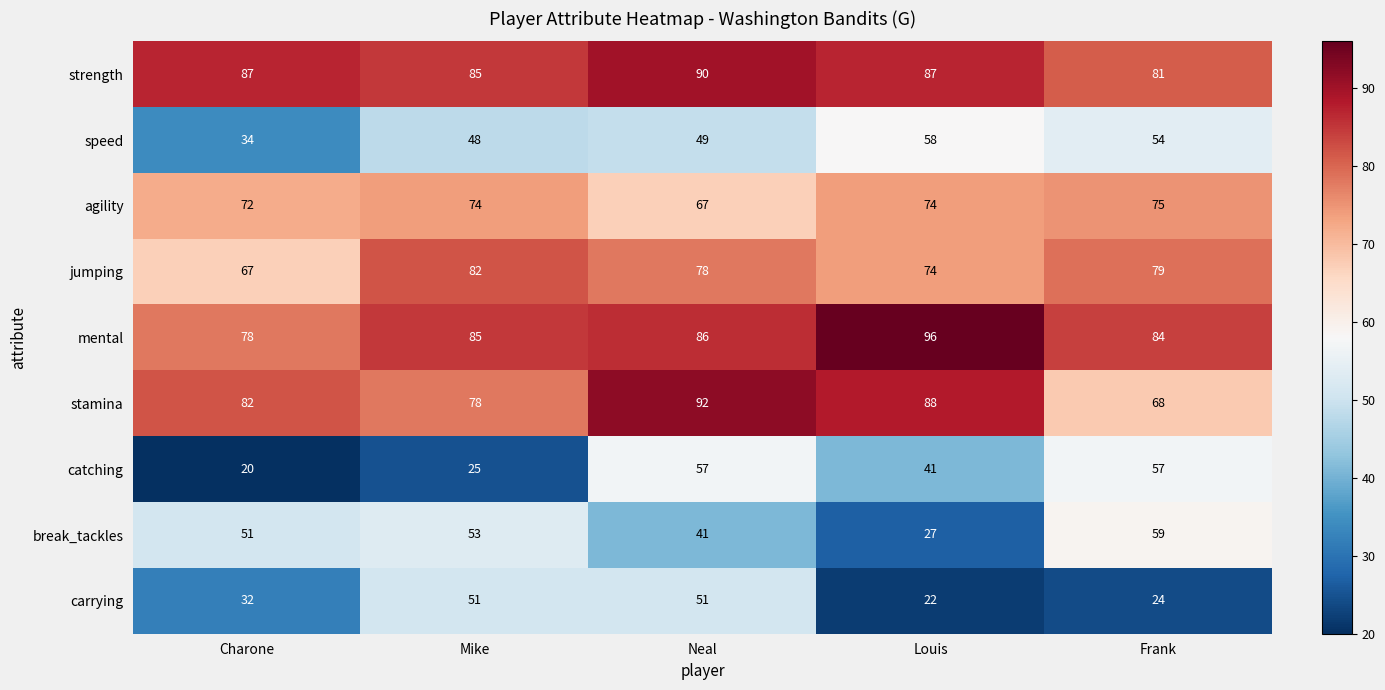

At which category does the chart reach its minimum across all series?

Charone